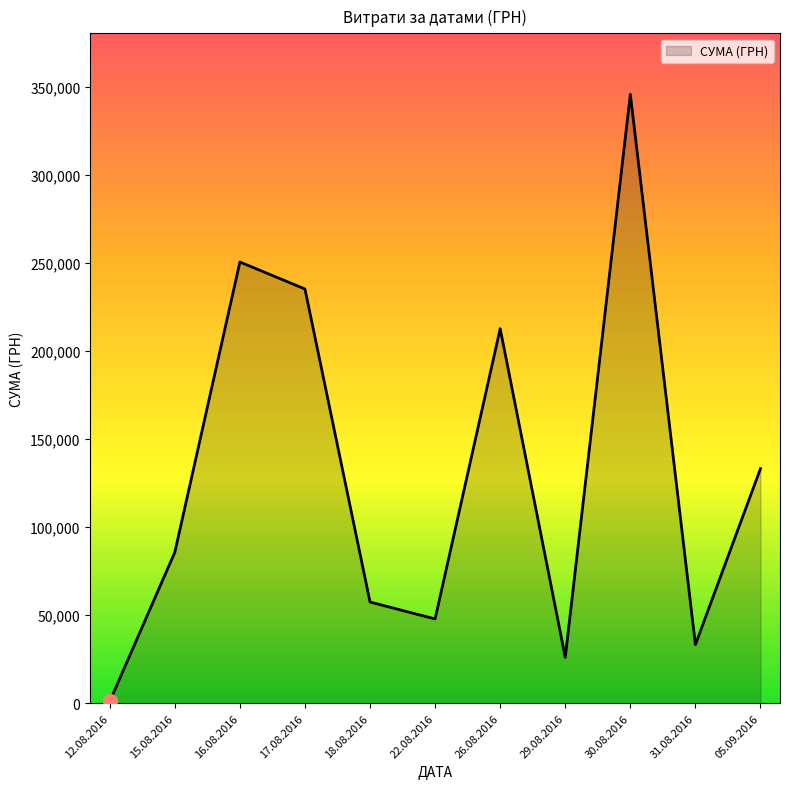

Count the number of data series in this chart.

1